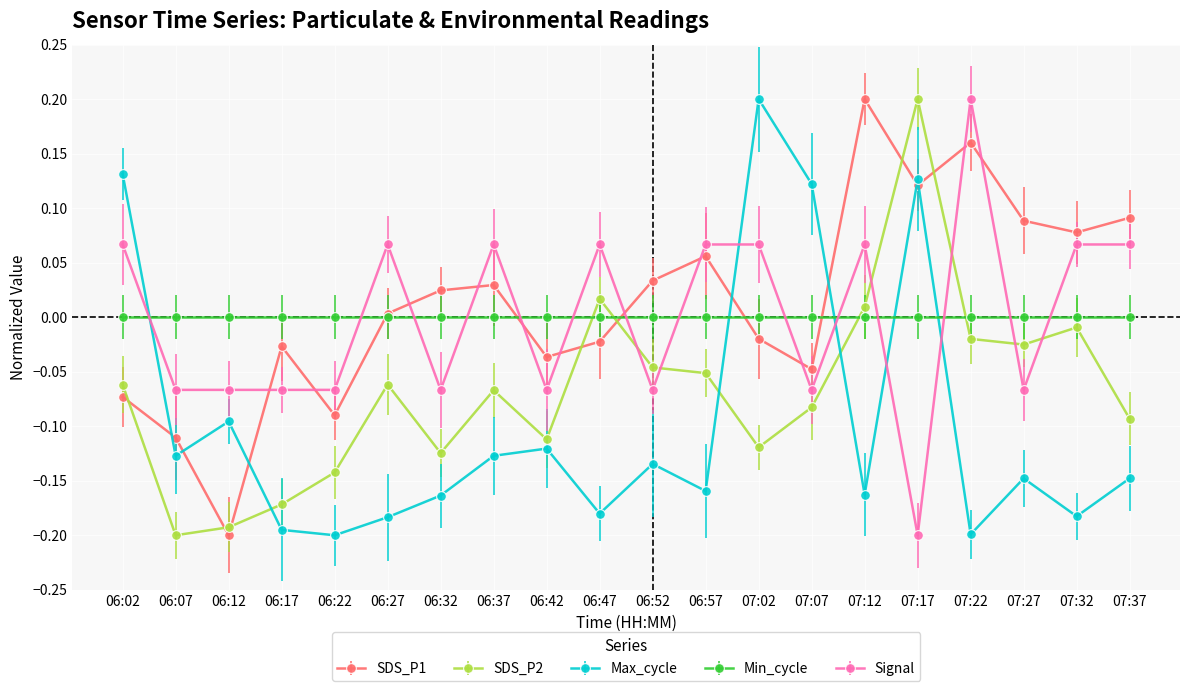

Between 06:52 and 07:27, which series saw the biggest shift?

SDS_P1